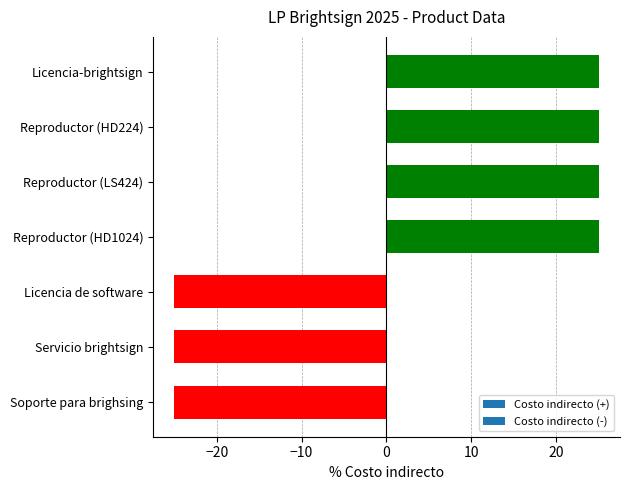

How many bars are there in total?

7